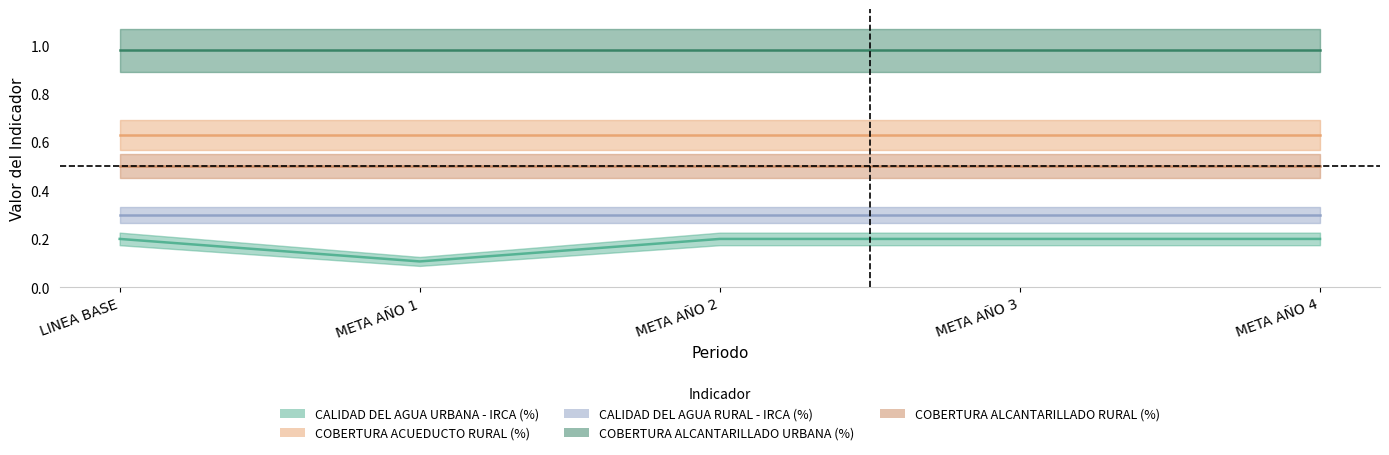

What is the label of the 4th point from the left?

META AÑO 3